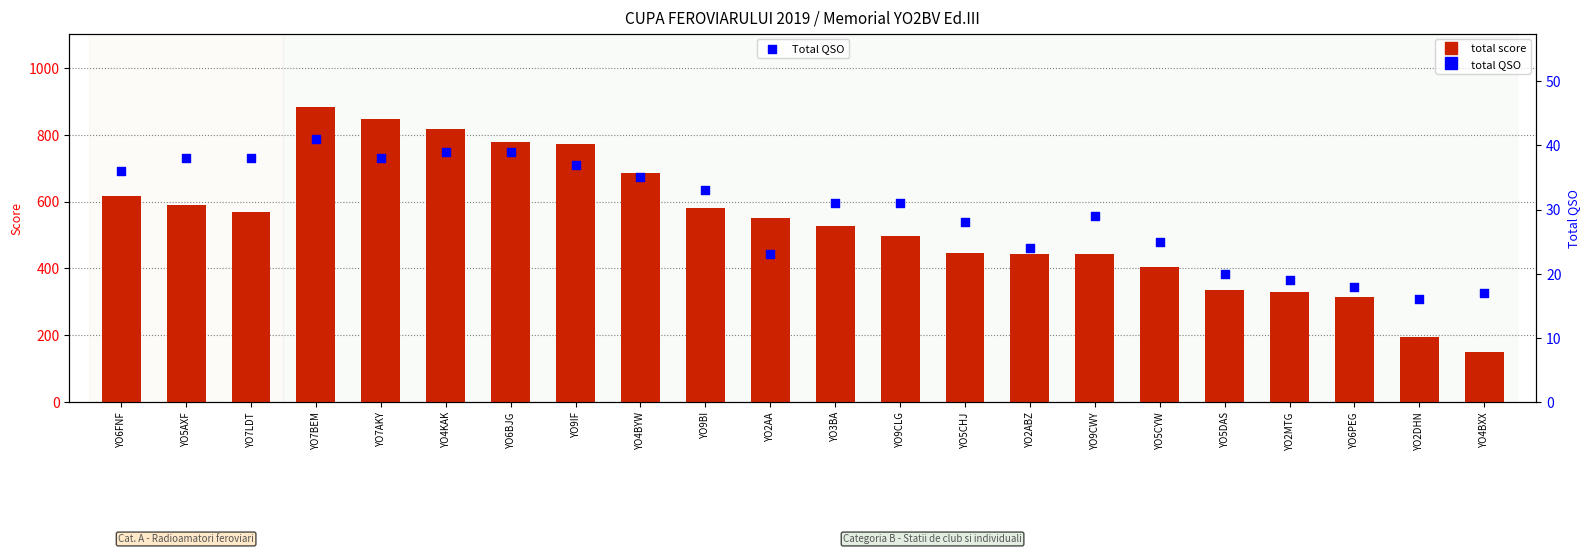

Which series contains the highest Y value?

TOTAL SCORE